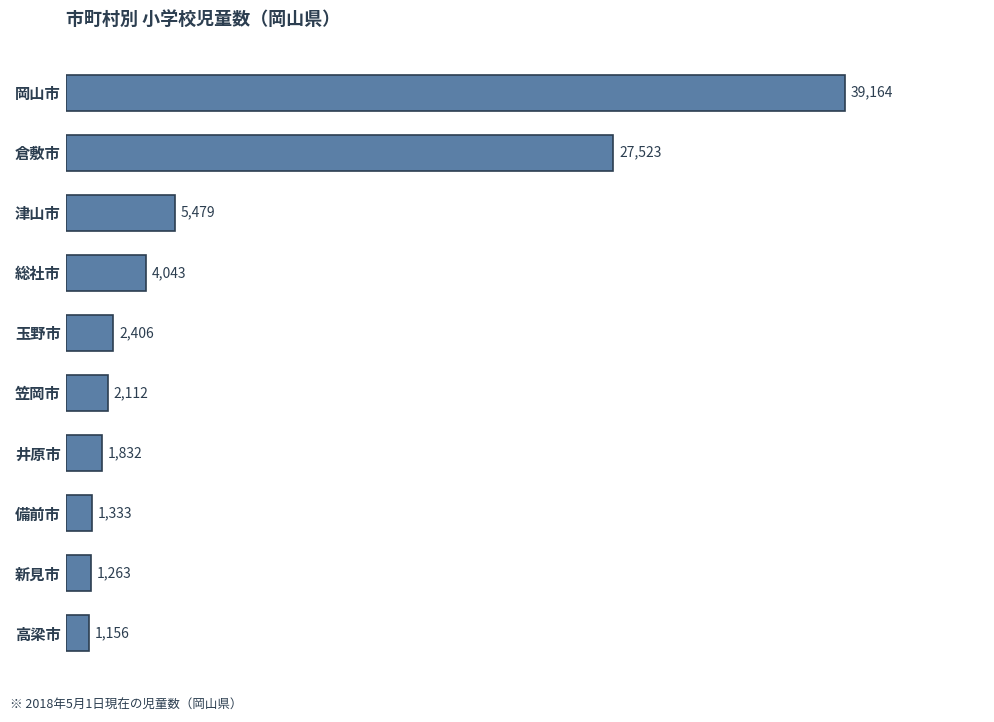

Reading bottom to top, extract all data points from this chart.

1156	1263	1333	1832	2112	2406	4043	5479	27523	39164